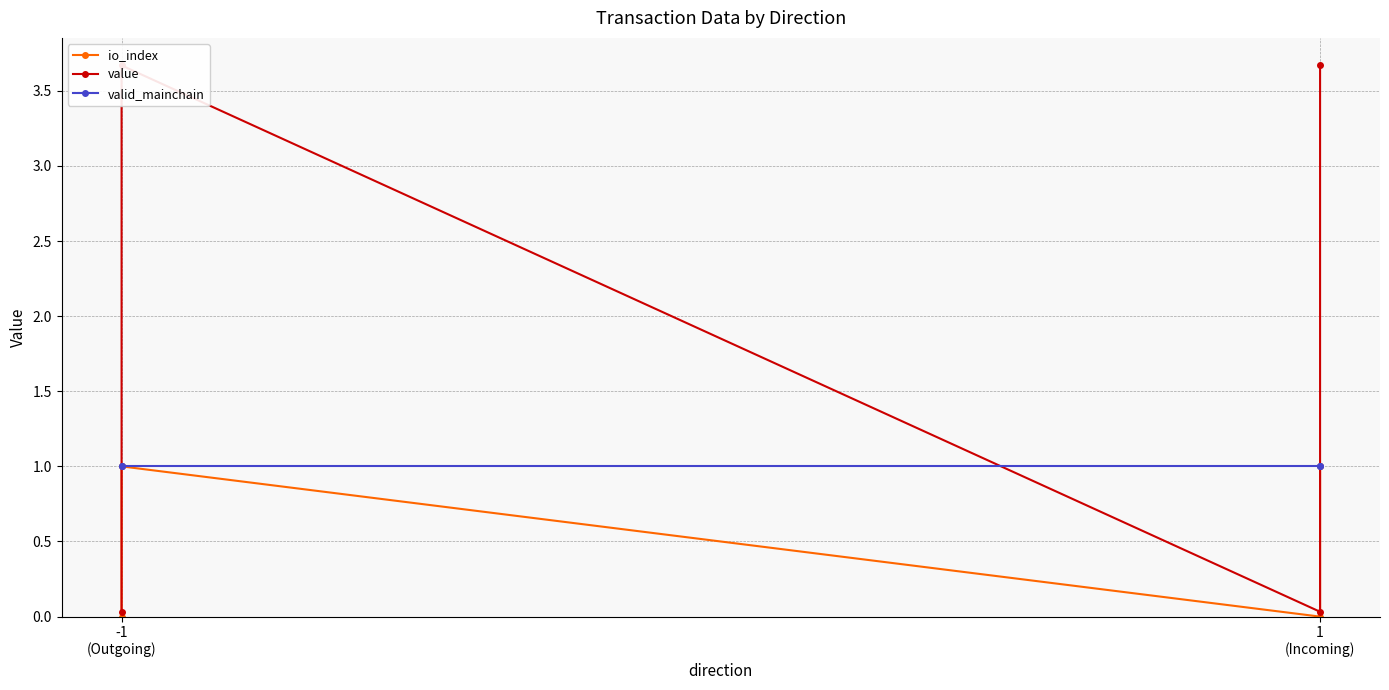

Which series has the largest total across all categories?

value